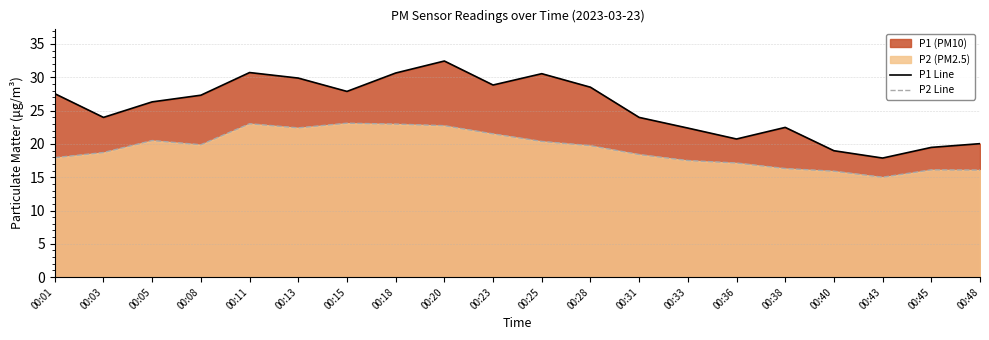

True or false: P1 Line and P2 Line cross at least once.

False